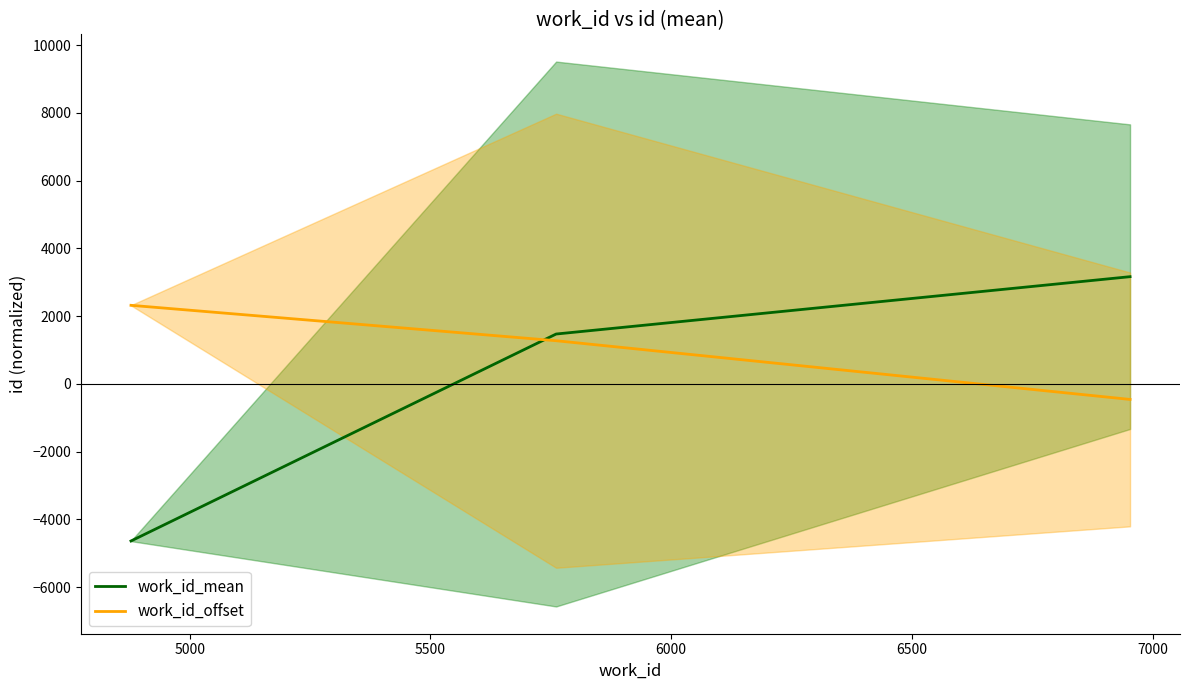

List the series in order of their peak value, highest first.

work_id_mean, work_id_offset